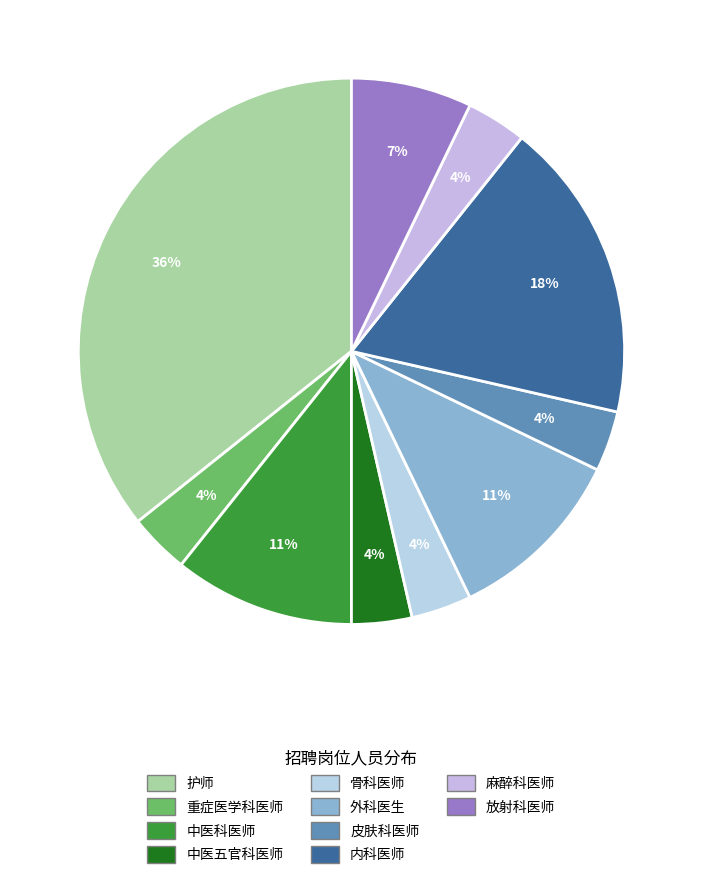

Count the number of slices in the pie.

10